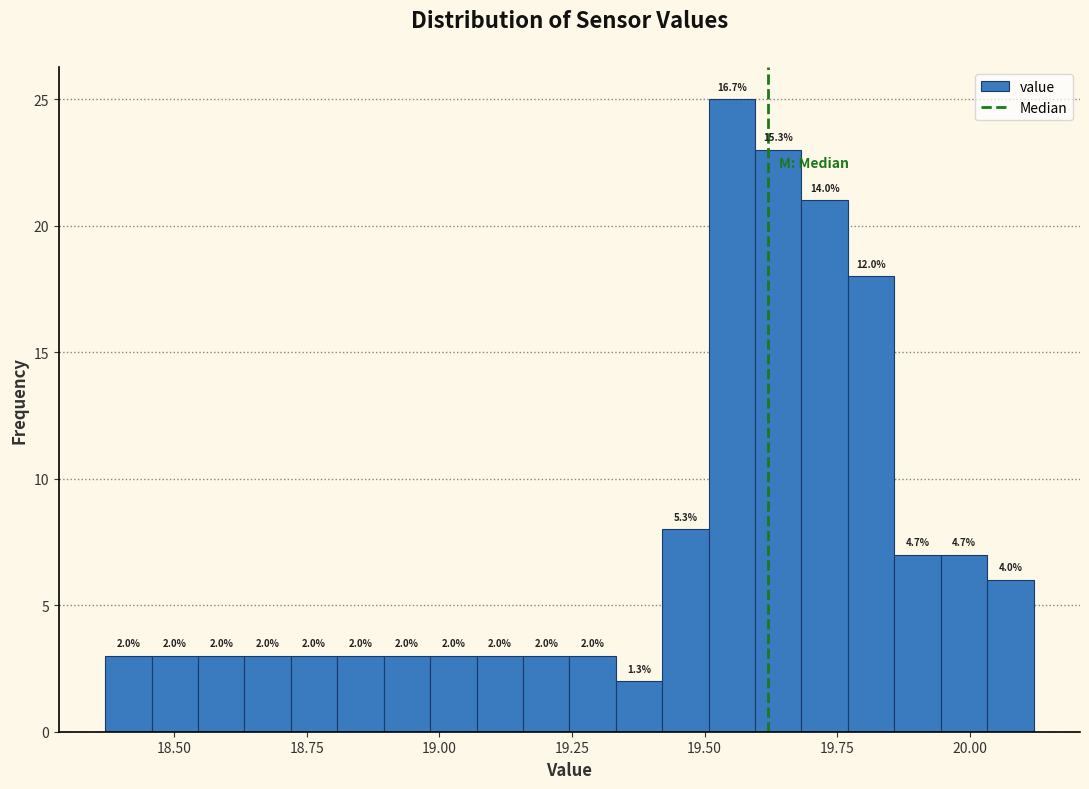

Read against the x-axis, roughly where is the centre of the tallest bar?

19.55